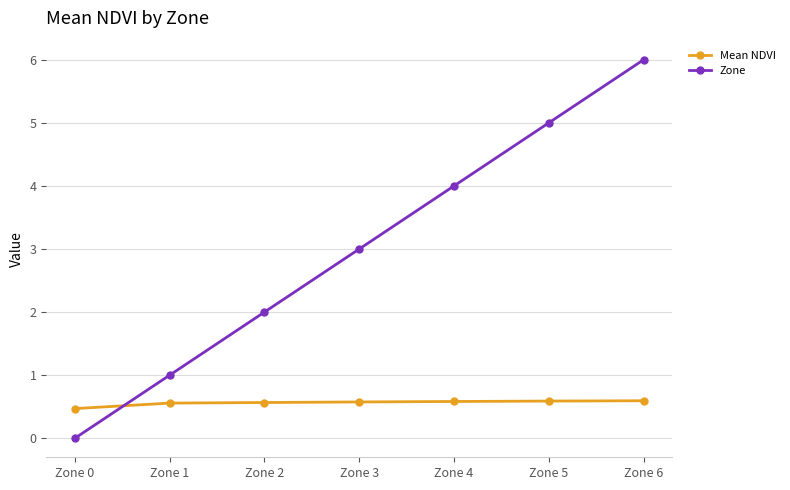

Reading left to right, what are all the values shown in this chart?

Mean NDVI: 0.5	0.6	0.6	0.6	0.6	0.6	0.6
Zone: 0.0	1.0	2.0	3.0	4.0	5.0	6.0